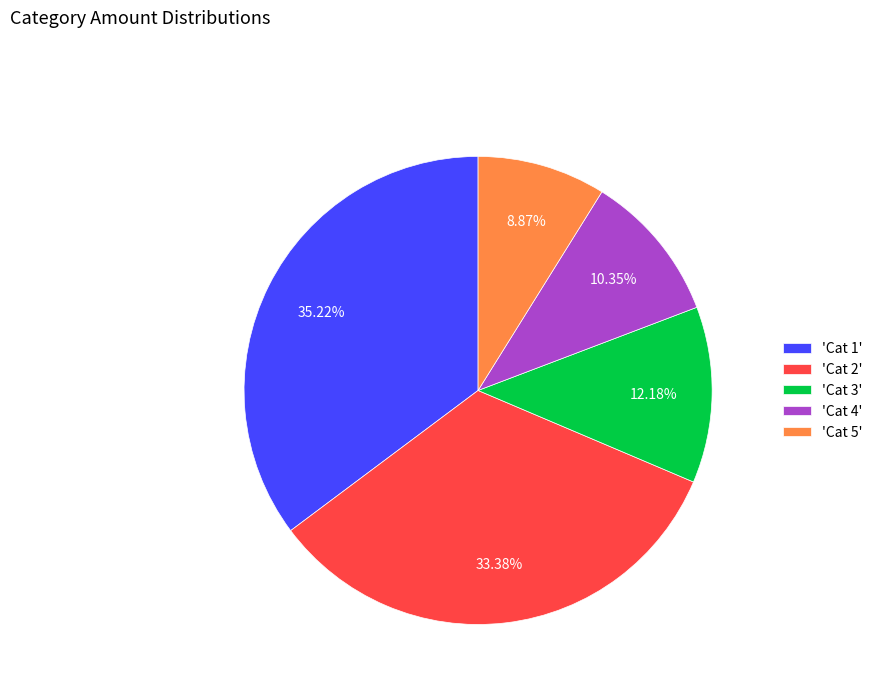

To the nearest percent, what is the difference between the largest and smallest slice percentages?

26%